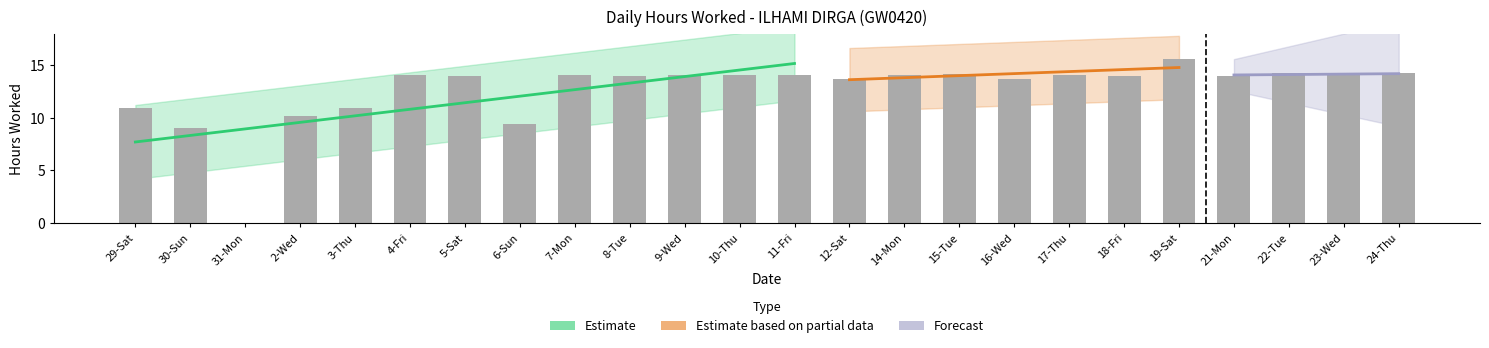

What is the approximate value at 8-Tue?

14.0